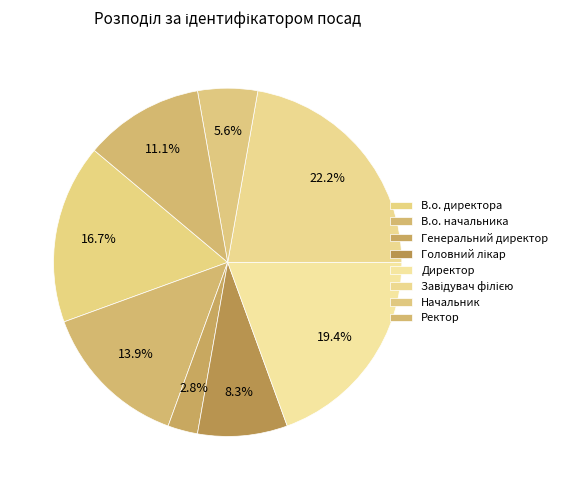

Rank the categories by value from lowest to highest.

Генеральний директор, Начальник, Головний лікар, Ректор, В.о. начальника, В.о. директора, Директор, Завідувач філією